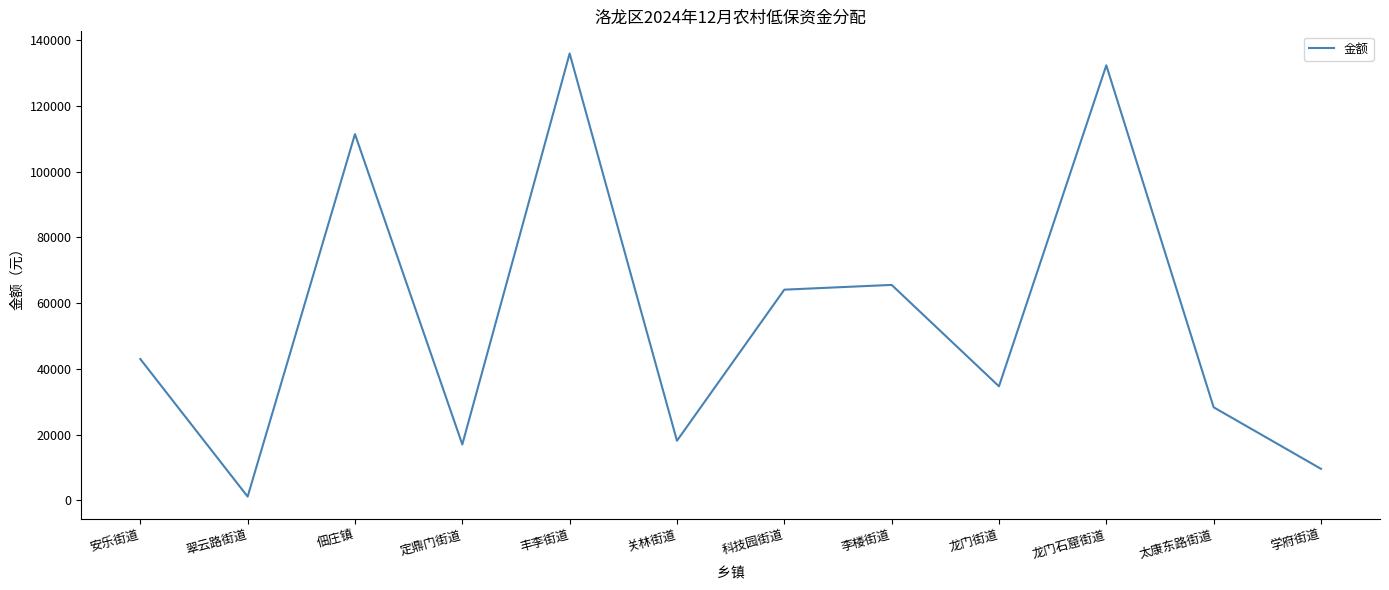

Which category has the highest value across all series?

丰李街道